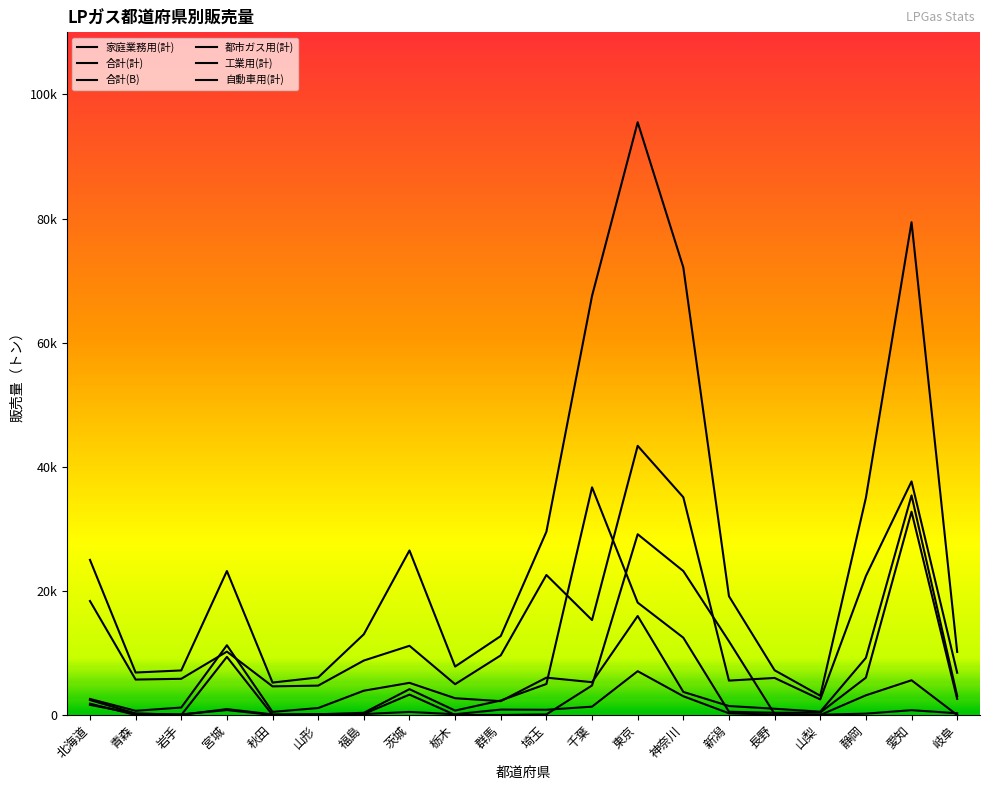

Reading left to right, what are all the values shown in this chart?

家庭業務用(計): 北海道=18368	青森=5710	岩手=5835	宮城=10215	秋田=4615	山形=4737	福島=8777	茨城=11152	栃木=4965	群馬=9611	埼玉=22565	千葉=15296	東京=43370	神奈川=35087	新潟=5544	長野=5972	山梨=2517	静岡=22391	愛知=37637	岐阜=6811
合計(計): 北海道=24998	青森=6846	岩手=7182	宮城=23203	秋田=5227	山形=6052	福島=13009	茨城=26516	栃木=7807	群馬=12723	埼玉=29532	千葉=67530	東京=95512	神奈川=72122	新潟=19143	長野=7208	山梨=3105	静岡=34999	愛知=79400	岐阜=10162
合計(B): 北海道=1832	青森=8	岩手=0	宮城=9371	秋田=0	山形=118	福島=359	茨城=4164	栃木=716	群馬=2336	埼玉=4998	千葉=36686	東京=18114	神奈川=12456	新潟=529	長野=362	山梨=396	静岡=6022	愛知=32754	岐阜=2594
都市ガス用(計): 北海道=1632	青森=214	岩手=102	宮城=795	秋田=8	山形=69	福島=164	茨城=3289	栃木=9	群馬=8	埼玉=100	千葉=4760	東京=29127	神奈川=23195	新潟=11880	長野=161	山梨=0	静岡=3174	愛知=5599	岐阜=0
工業用(計): 北海道=2586	青森=679	岩手=1205	宮城=11242	秋田=504	山形=1123	福島=3915	茨城=5182	栃木=2705	群馬=2233	埼玉=6021	千葉=5287	東京=15954	神奈川=3721	新潟=1445	長野=1009	山梨=533	静岡=9211	愛知=35386	岐阜=3069
自動車用(計): 北海道=2412	青森=243	岩手=40	宮城=951	秋田=100	山形=123	福島=153	茨城=497	栃木=128	群馬=871	埼玉=846	千葉=1345	東京=7061	神奈川=3026	新潟=274	長野=66	山梨=55	静岡=223	愛知=778	岐阜=282